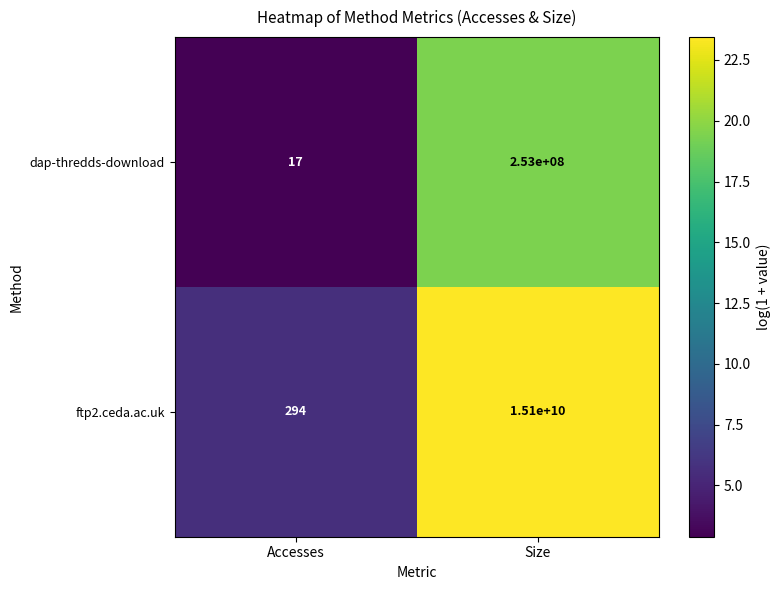

Which label corresponds to the largest value in the chart?

Size